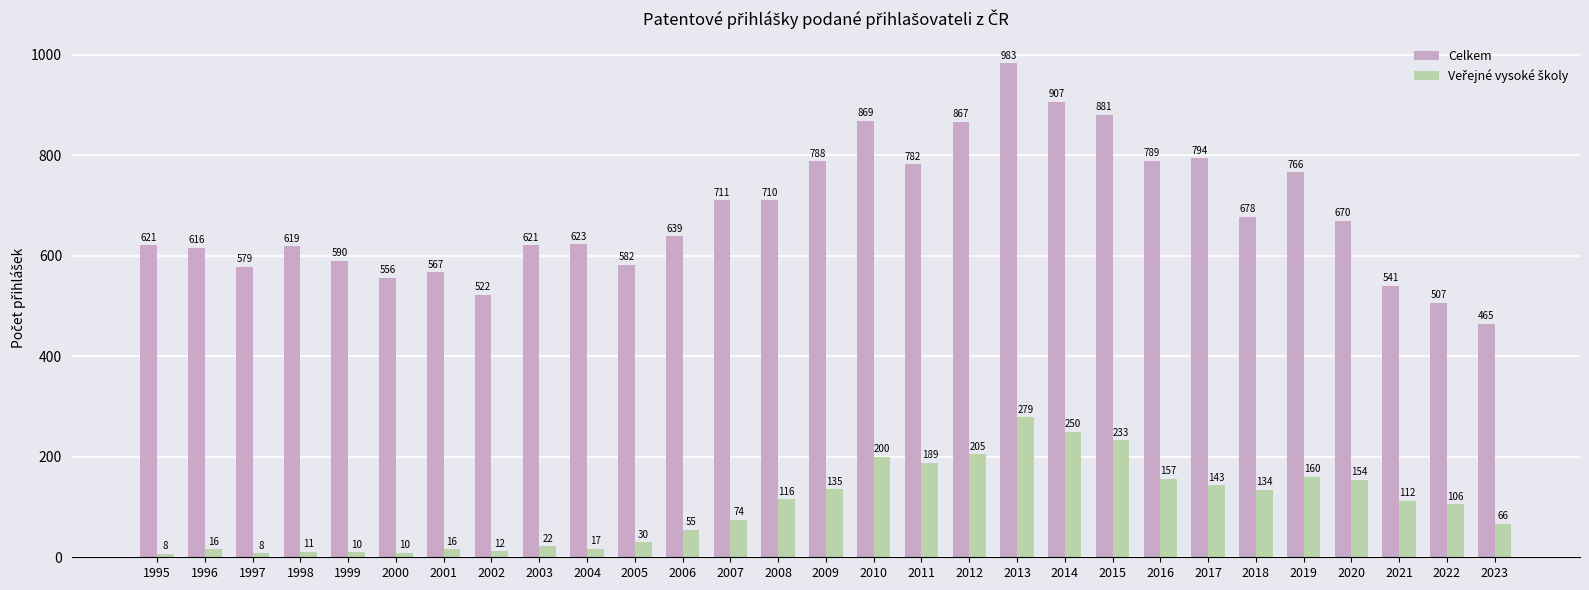

Where is Celkem nearest to the value 723?

2007